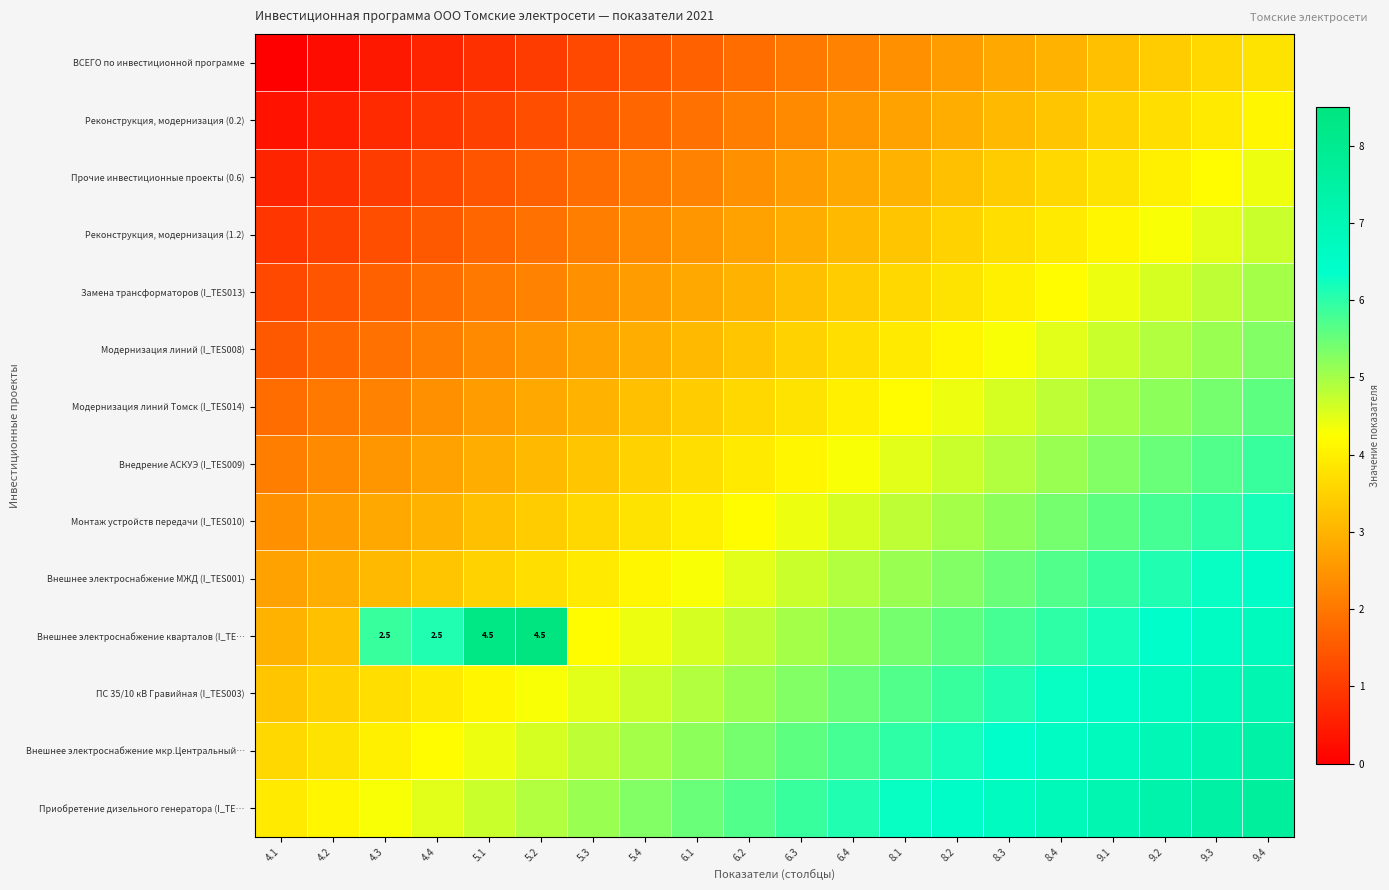

Rank the series by their maximum value, from lowest to highest.

ВСЕГО по инвестиционной программе, Реконструкция, модернизация (0.2), Прочие инвестиционные проекты (0.6), Реконструкция, модернизация (1.2), Замена трансформаторов (I_TES013), Модернизация линий (I_TES008), Модернизация линий Томск (I_TES014), Внедрение АСКУЭ (I_TES009), Монтаж устройств передачи (I_TES010), Внешнее электроснабжение МЖД (I_TES001), ПС 35/10 кВ Гравийная (I_TES003), Внешнее электроснабжение мкр.Центральный…, Приобретение дизельного генератора (I_TE…, Внешнее электроснабжение кварталов (I_TE…